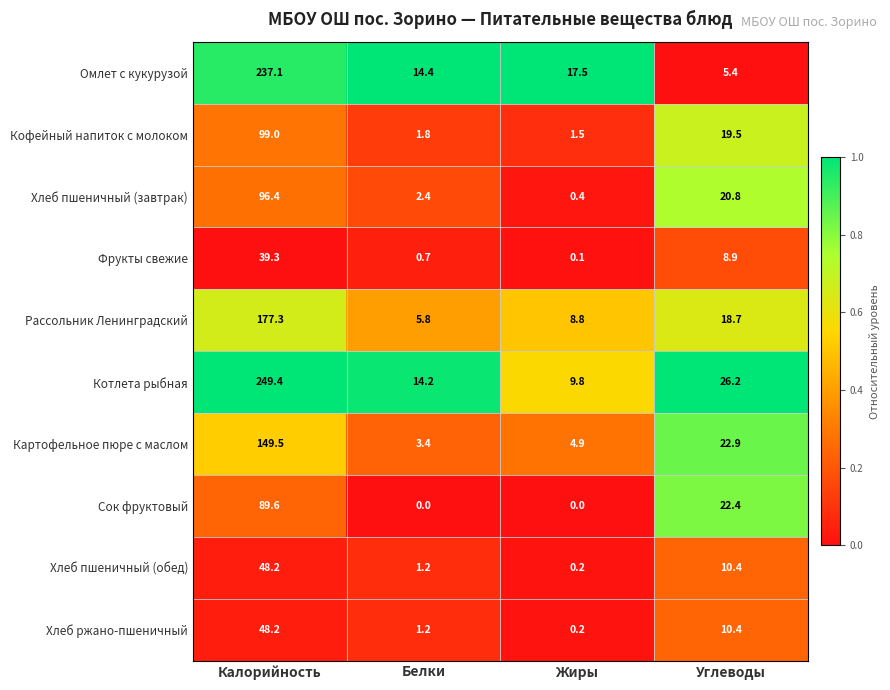

What is the greatest value displayed?

249.4